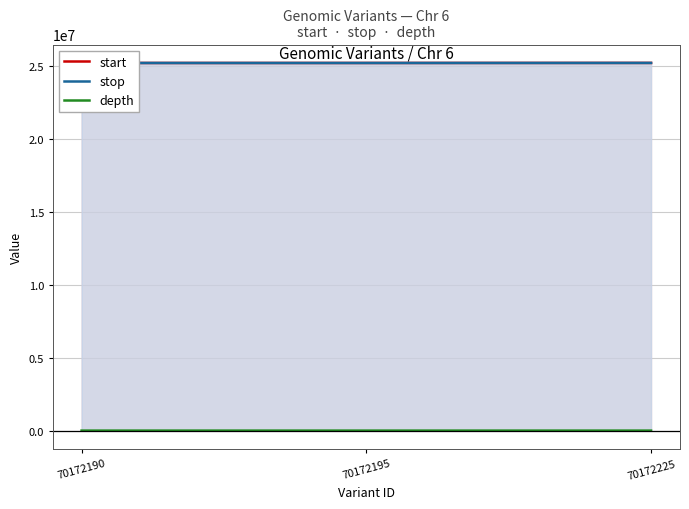

The stop series shows 25210679 at 70172190. True or false?

True